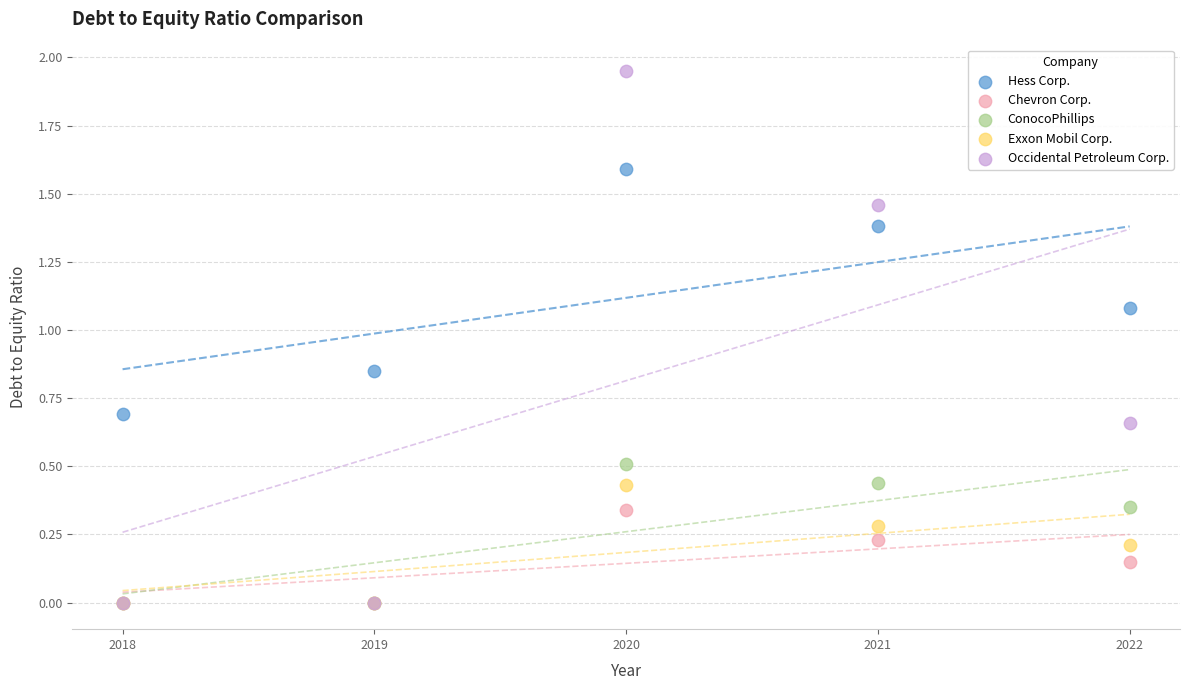

In the Hess Corp. series, what Y value is closest to 1?

1.1